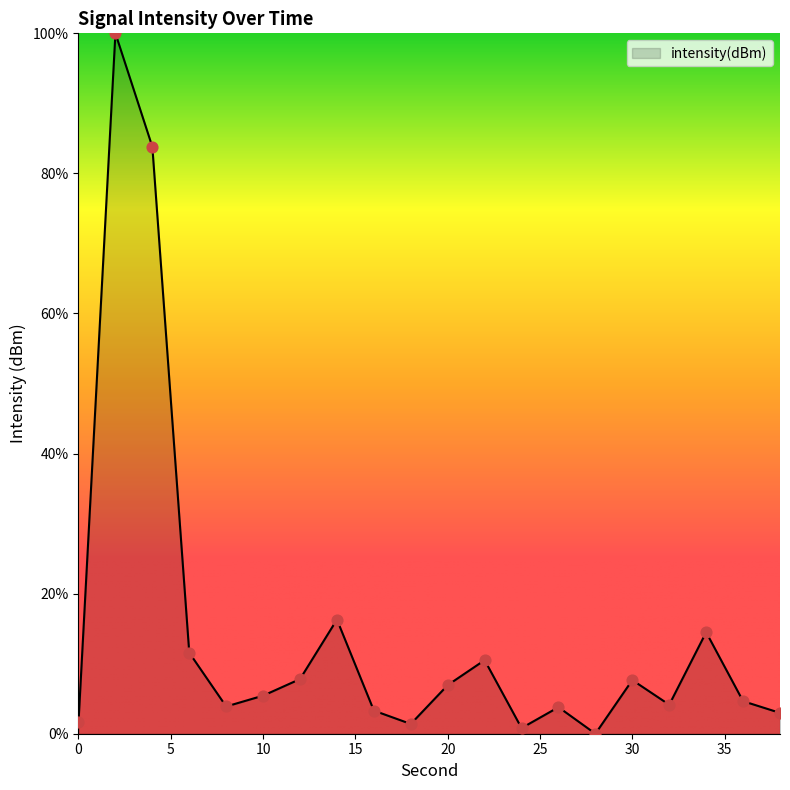

What is the difference between the maximum and minimum values?

100.0